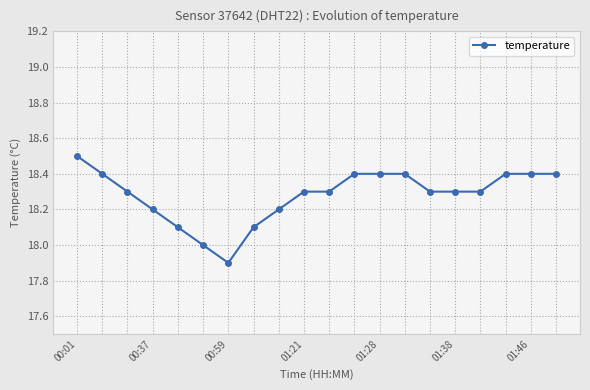

Count the values in the range 18 to 19.

19